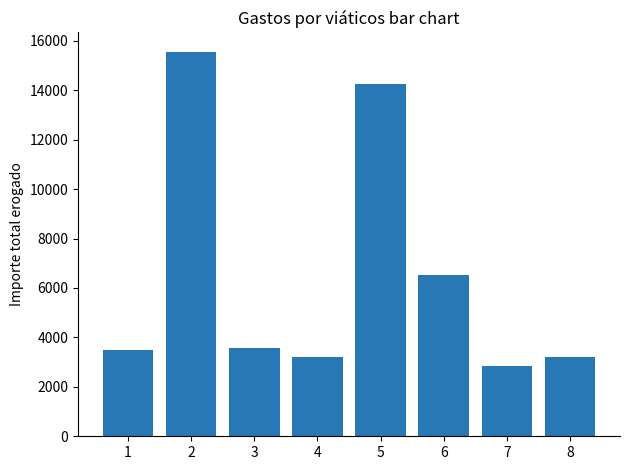

The chart shows a value of 3580.0 at 3. True or false?

True